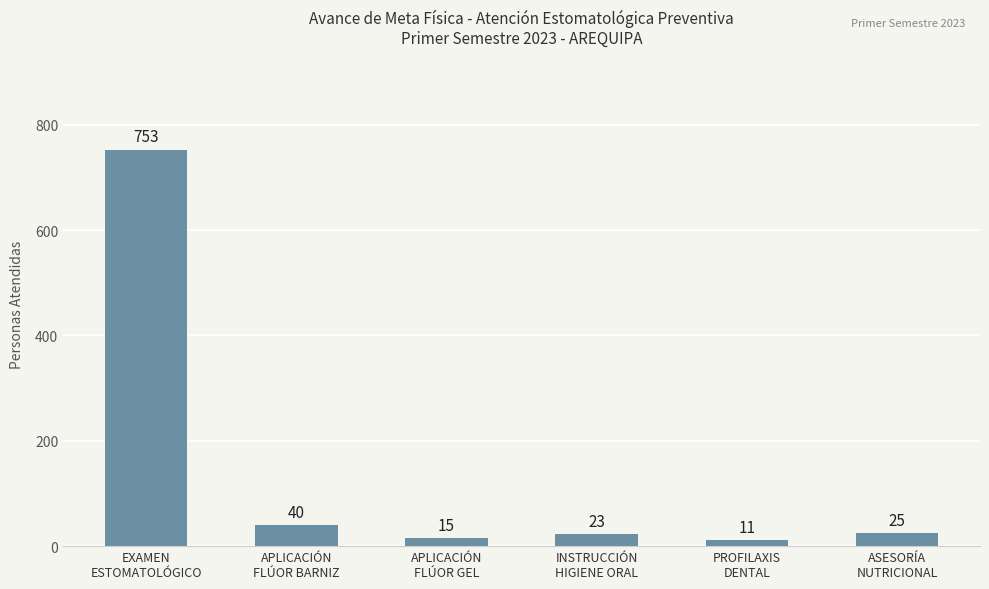

At which label does the data first exceed 25?

EXAMEN
ESTOMATOLÓGICO